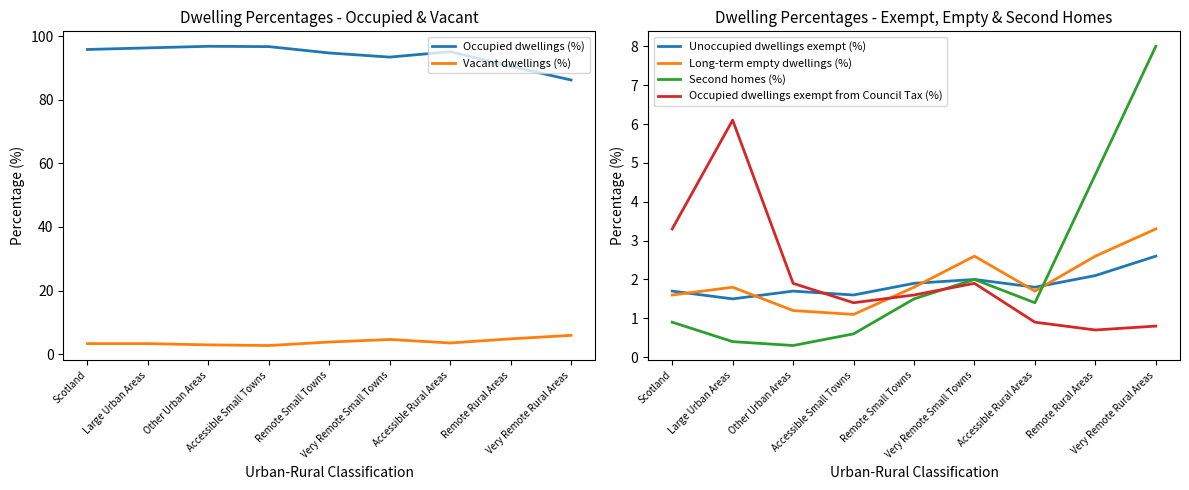

Which category has the lowest value in the Vacant dwellings (%) series?

Accessible Small Towns